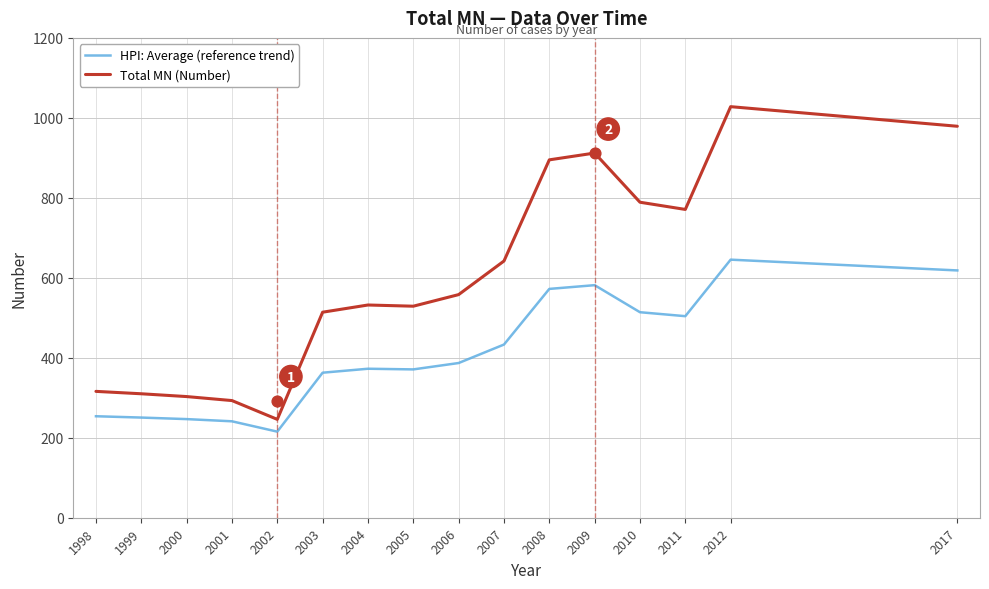

Which series has the largest Y range (max minus min)?

Total MN (Number)